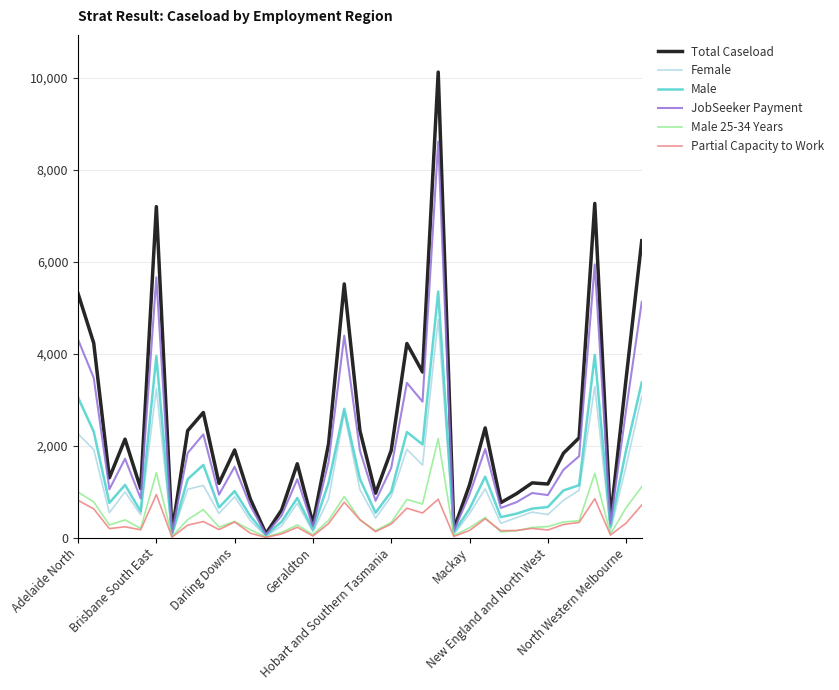

Is this an area chart (filled region under the line)?

No